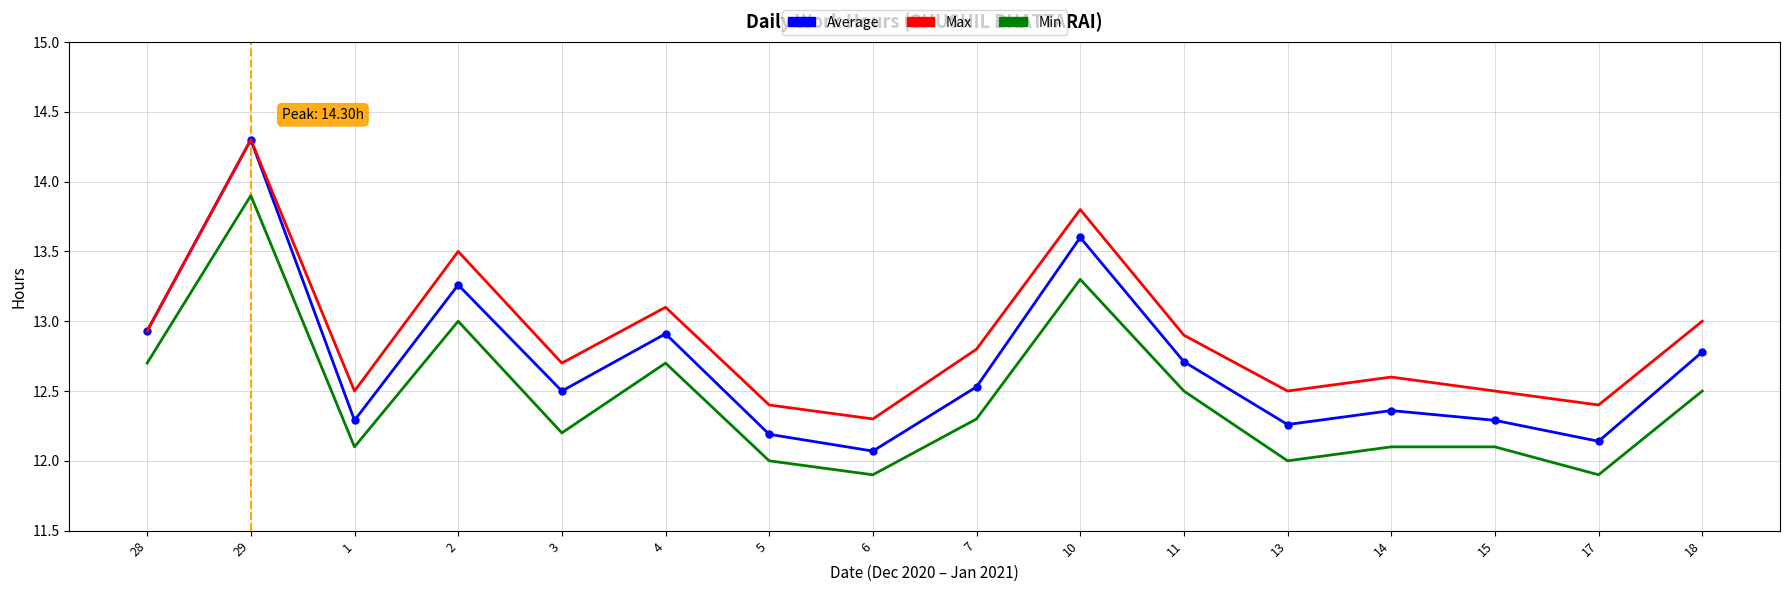

Reading right to left, list all the values displayed in this chart.

Average: 12.8	12.1	12.3	12.4	12.3	12.7	13.6	12.5	12.1	12.2	12.9	12.5	13.3	12.3	14.3	12.9
Max: 13.0	12.4	12.5	12.6	12.5	12.9	13.8	12.8	12.3	12.4	13.1	12.7	13.5	12.5	14.3	12.9
Min: 12.5	11.9	12.1	12.1	12.0	12.5	13.3	12.3	11.9	12.0	12.7	12.2	13.0	12.1	13.9	12.7